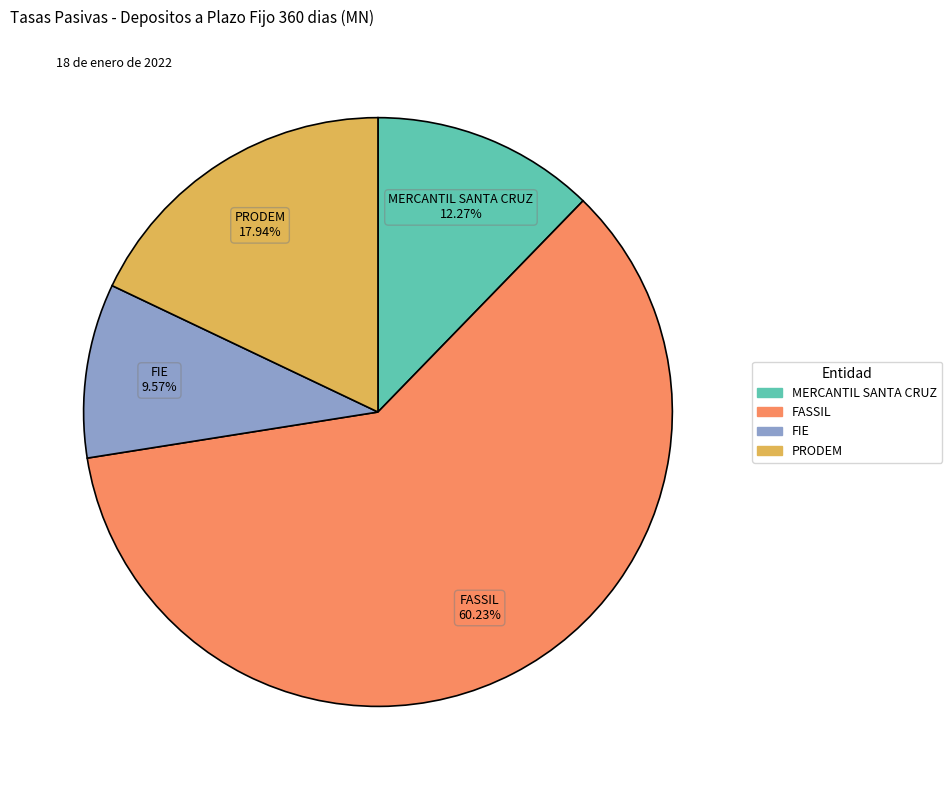

Is there any slice that represents more than half of the pie?

Yes